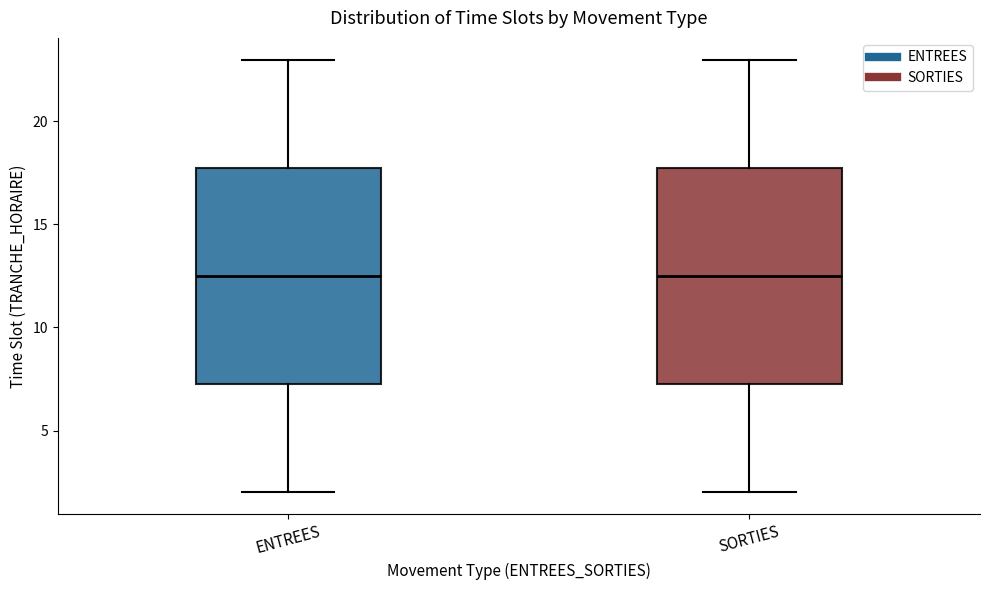

Reading left to right, read every box against the y-axis: the position of its median line, the range the box covers, and the ends of its whiskers. The values are not printed on the chart, so give them approximately, as read against the axis.

ENTREES: median 12.5, box 7.5 to 18.0, whiskers 2.0 to 23.0
SORTIES: median 12.5, box 7.5 to 18.0, whiskers 2.0 to 23.0